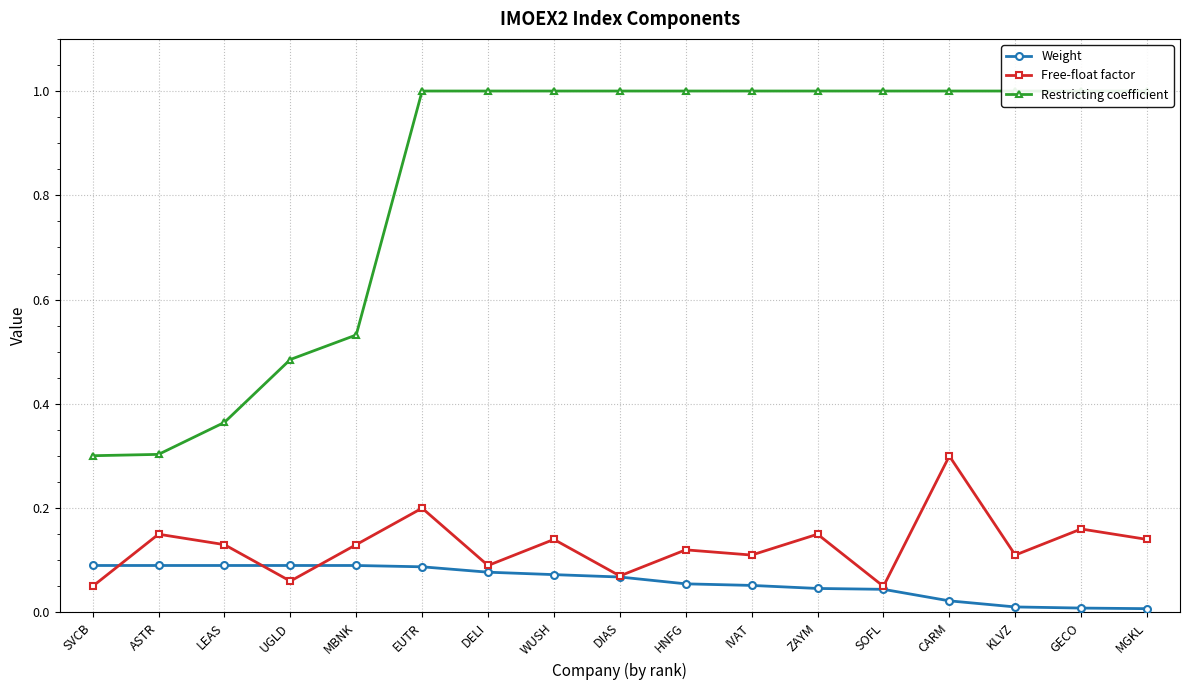

Which has a higher value, EUTR or MBNK?

MBNK